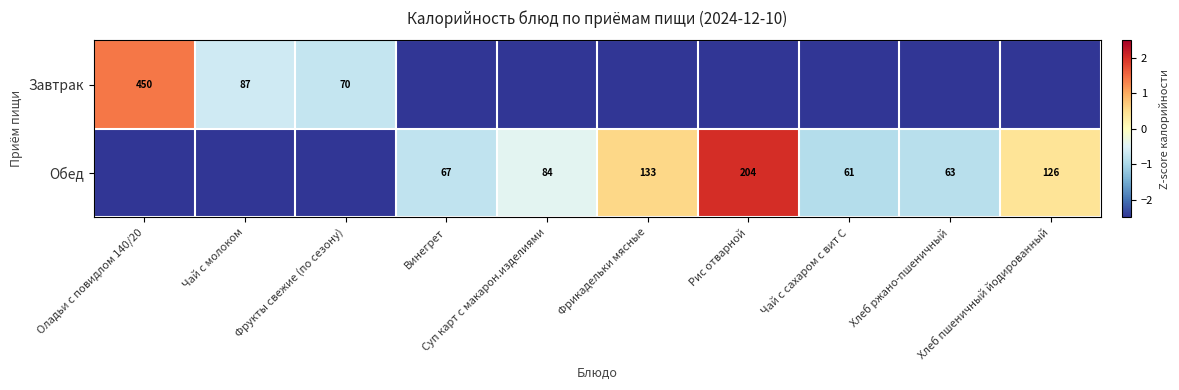

At how many categories does at least one series exceed -1?

10